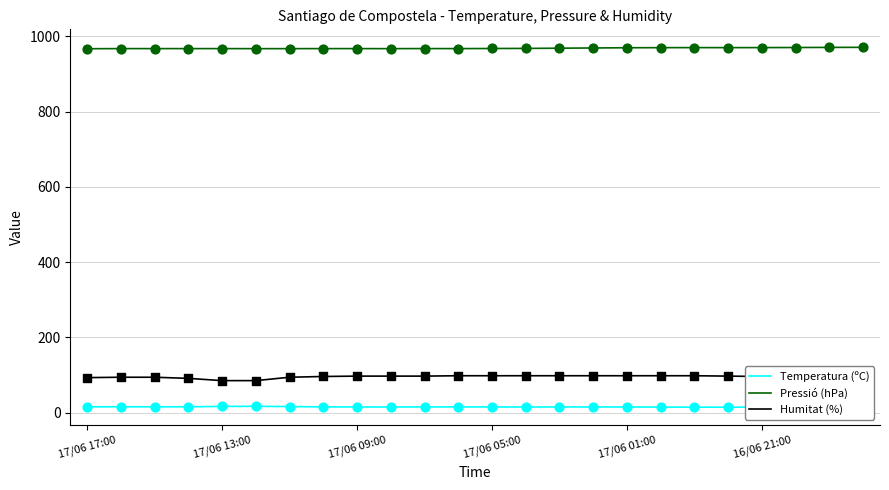

Rank the series by their maximum value, from highest to lowest.

Pressió (hPa), Humitat (%), Temperatura (ºC)